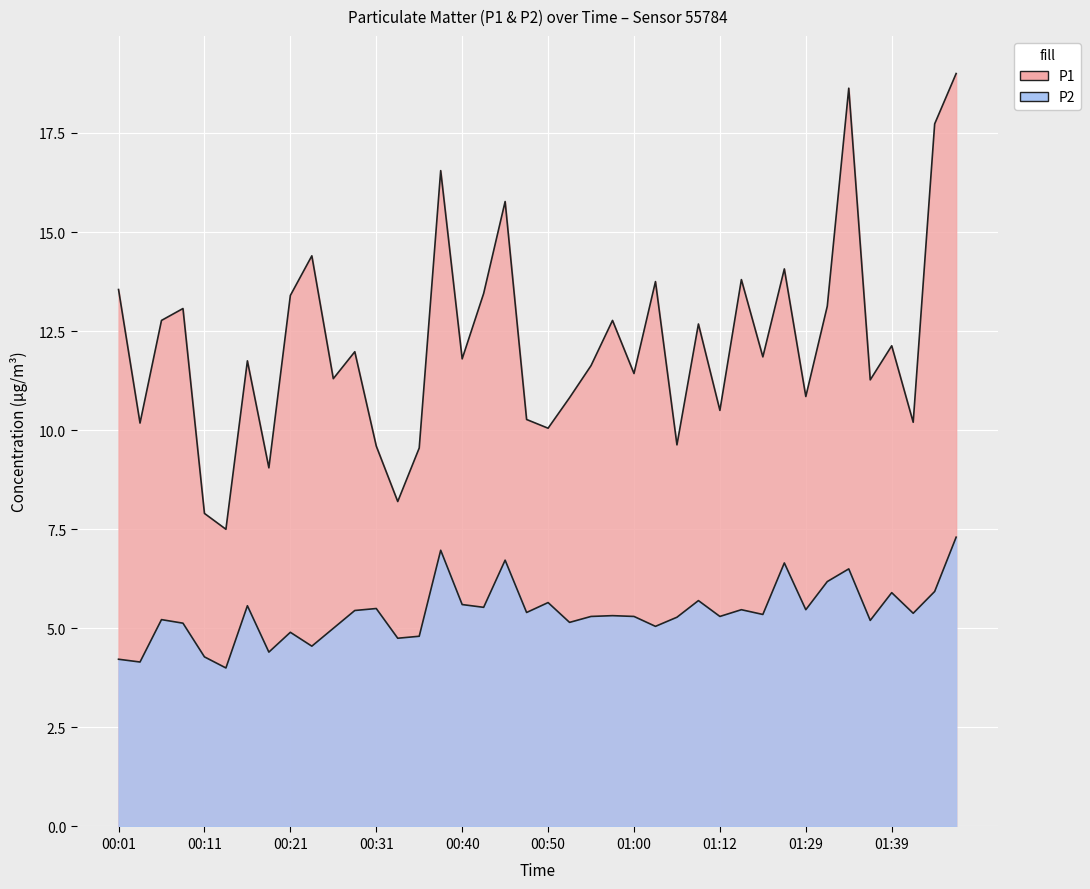

Which category has the highest value across all series?

01:46